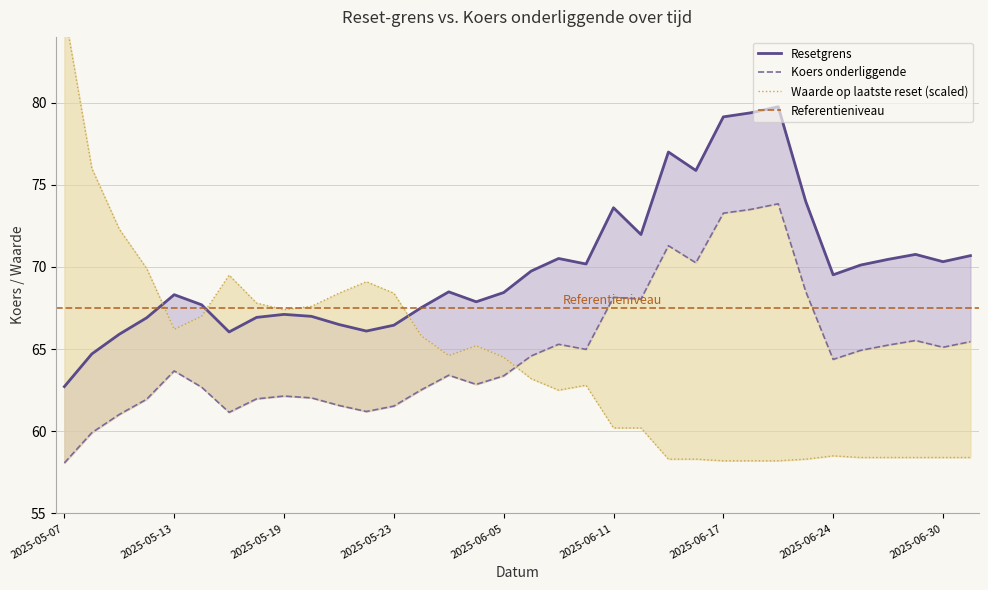

Where do Waarde op laatste reset and Koers onderliggende first cross each other?

2025-06-05 and 2025-06-06